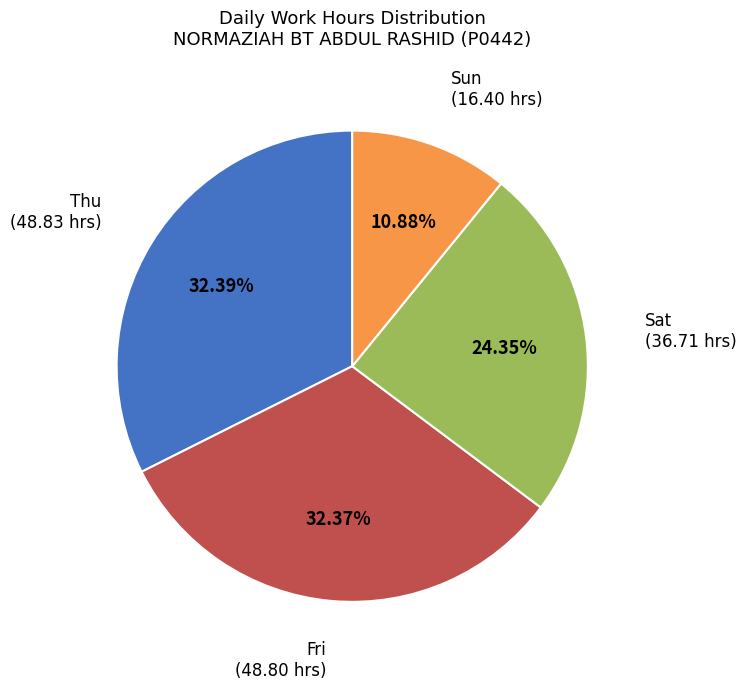

To the nearest percent, what is the average slice percentage?

25%